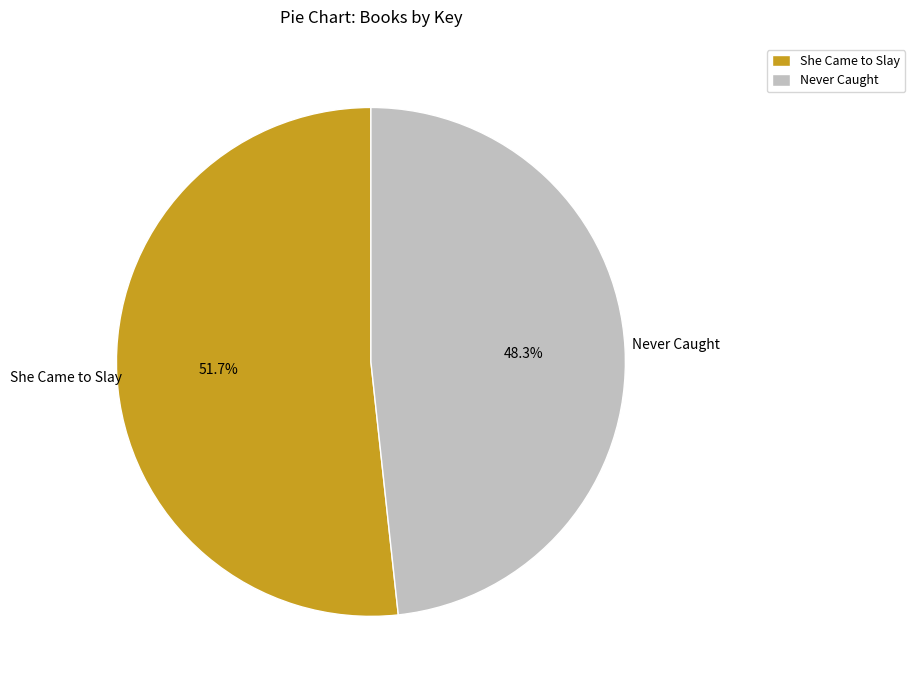

How many segments does this pie chart have?

2